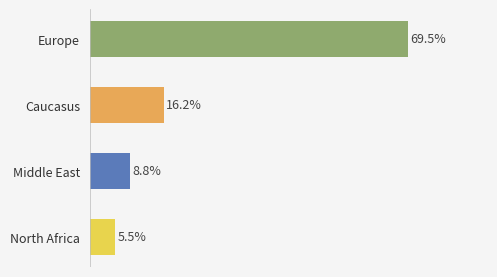

Between Europe and North Africa, which is larger?

Europe